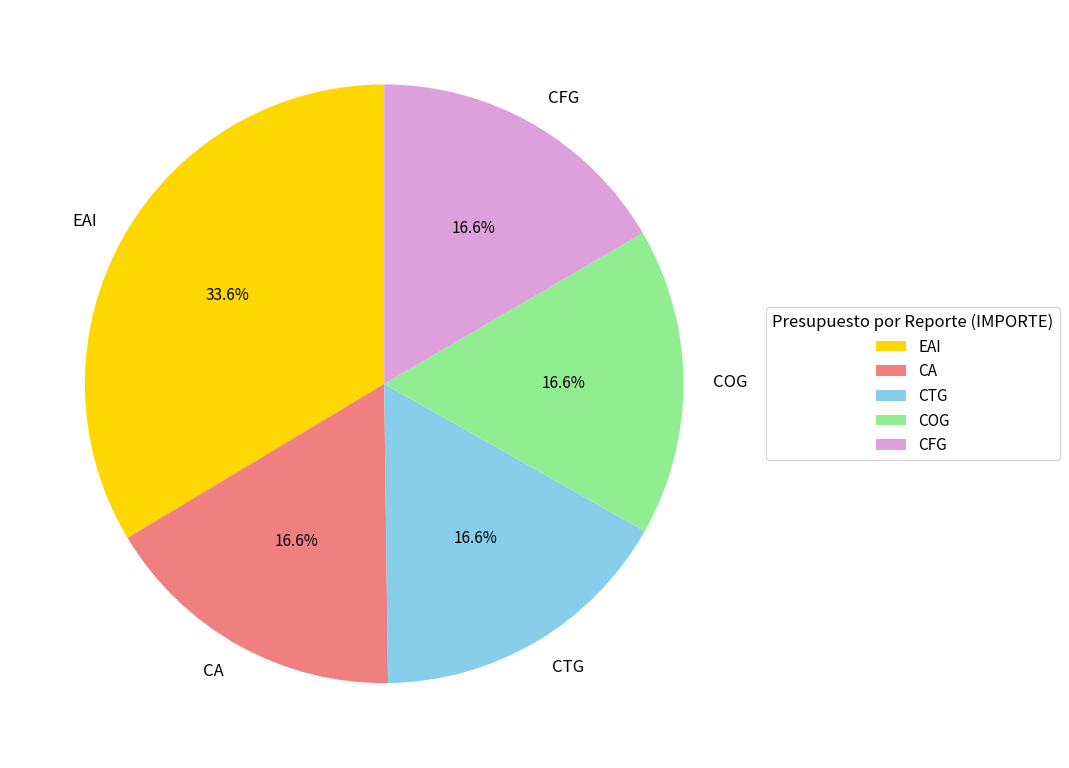

Is there a majority slice in this chart?

No